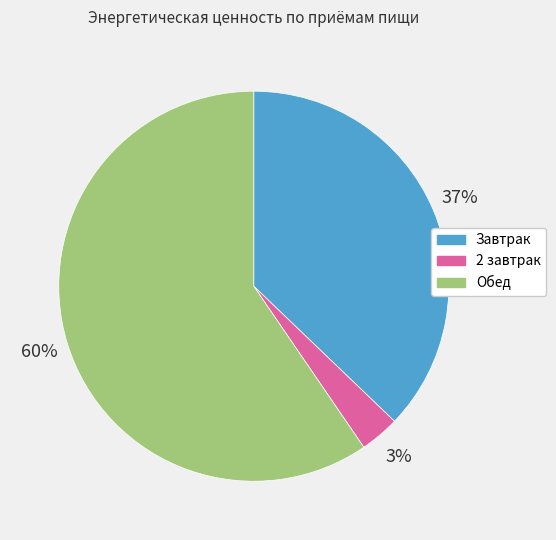

Rank the categories by value from lowest to highest.

2 завтрак, Завтрак, Обед